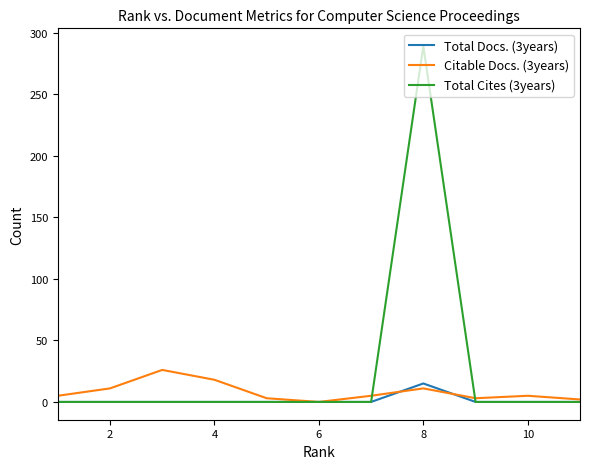

Does the chart have visible grid lines?

No